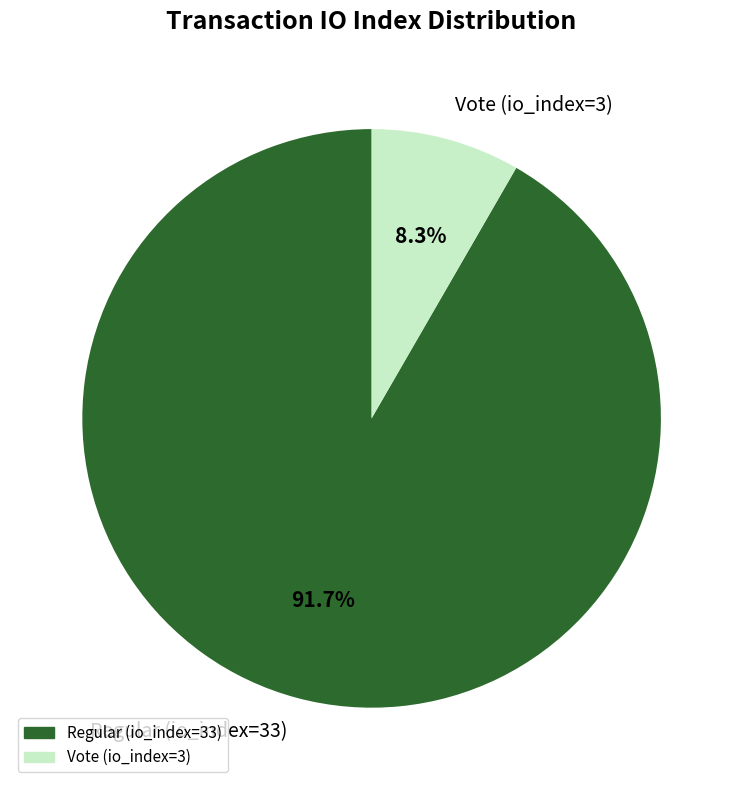

True or false: Regular (io_index=33) accounts for 99% of the total.

False